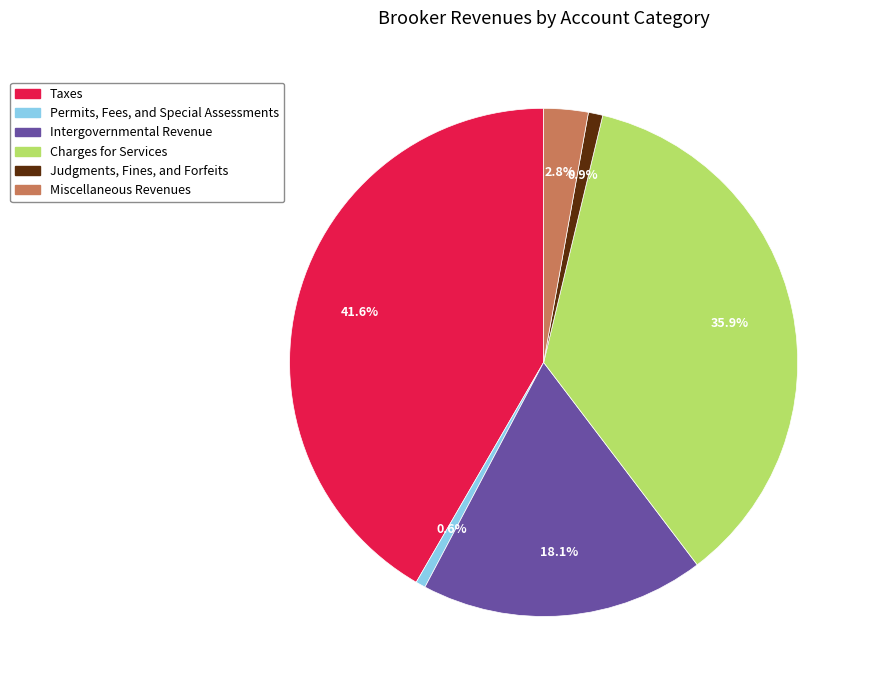

What portion of the pie excludes Judgments, Fines, and Forfeits?

99.1%